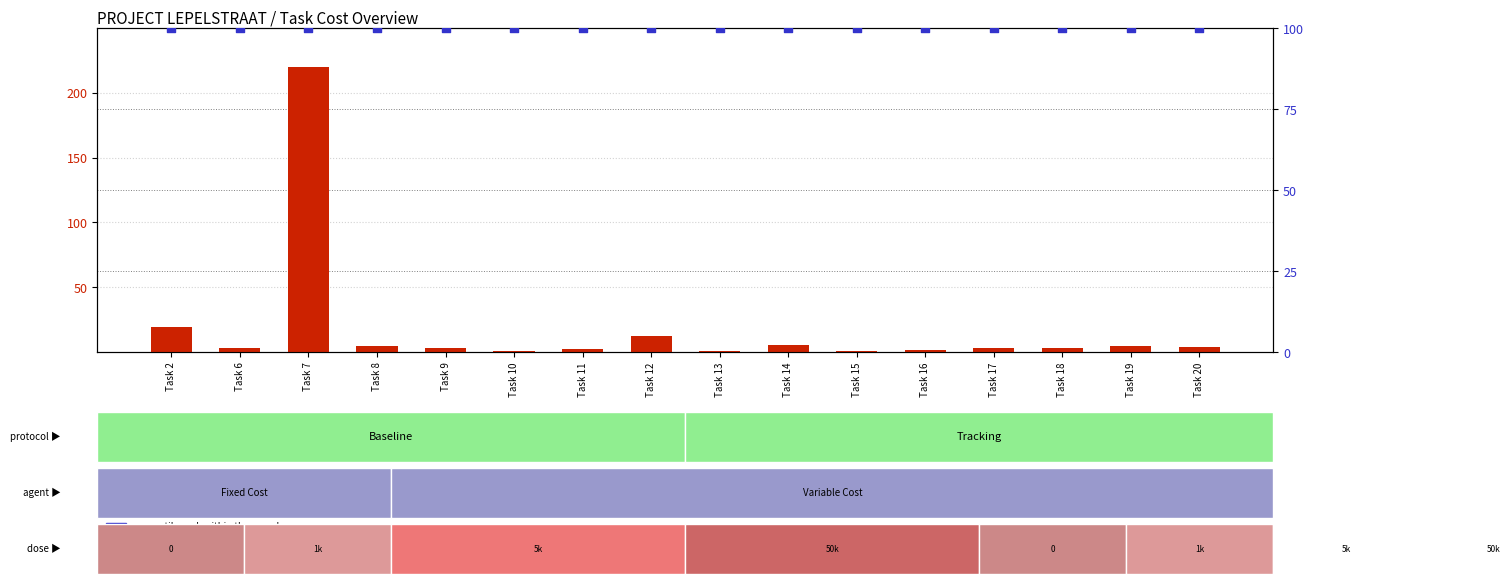

What is the total value across all series at Task 14?

105.5